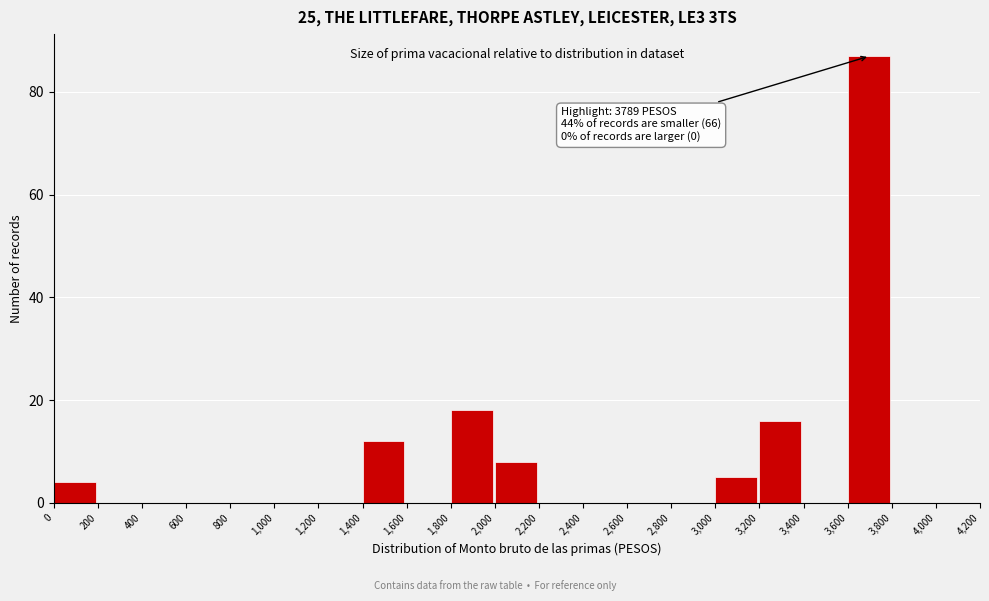

Over which range of the x-axis is the bar tallest?

3,600 to 3,800